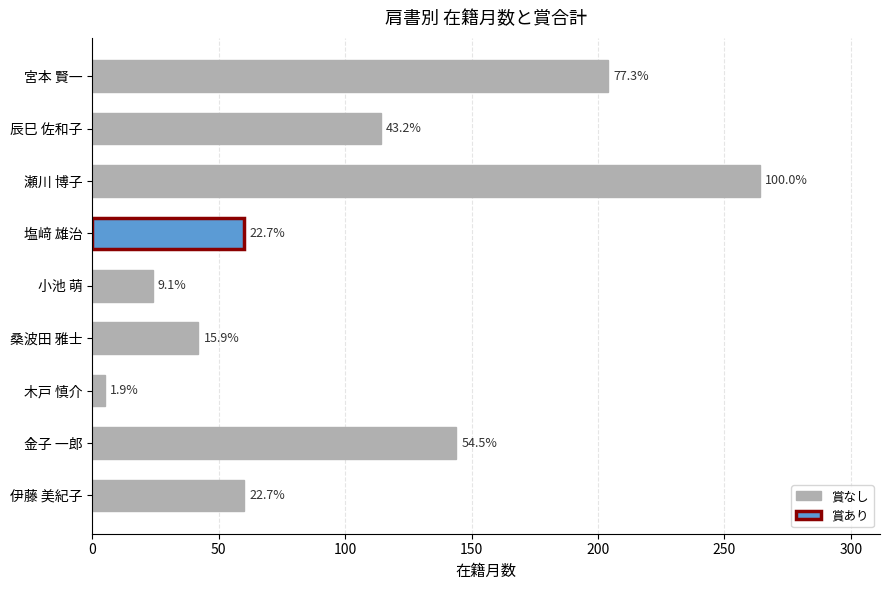

How many bars are there in total?

9